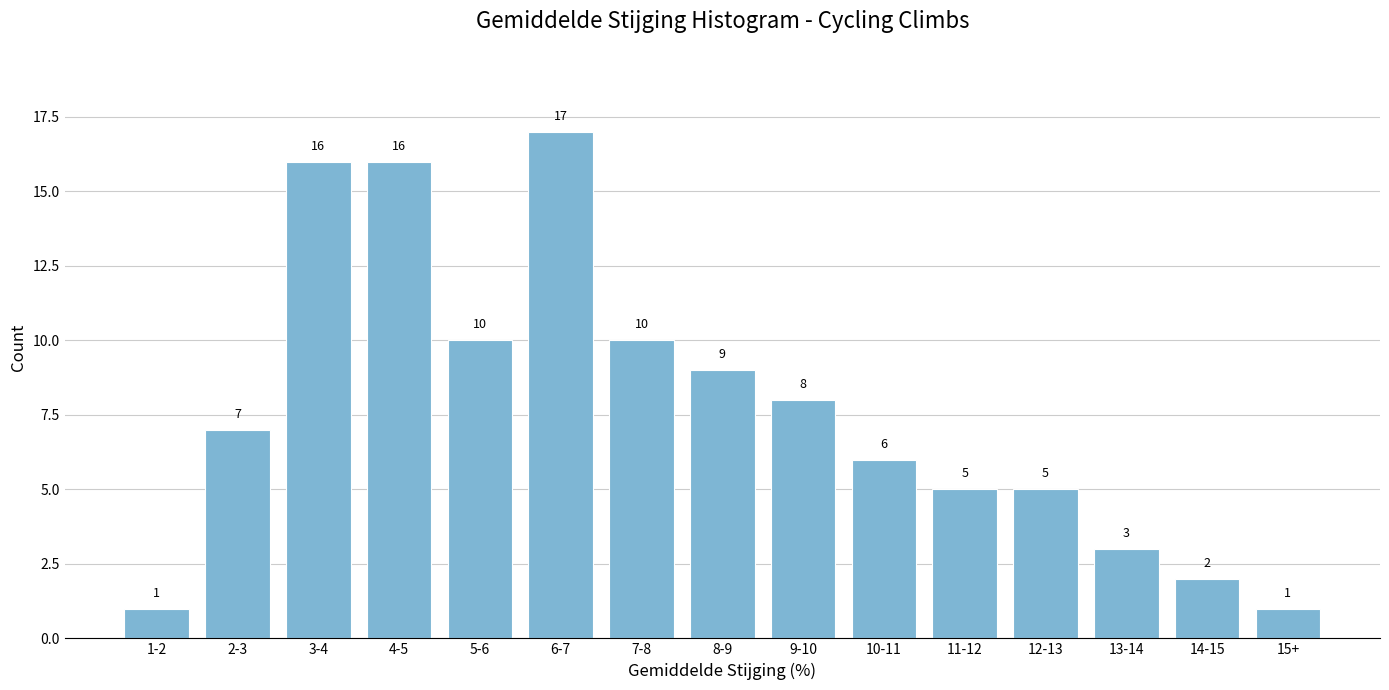

Reading left to right, extract all data points from this chart.

1-2=1	2-3=7	3-4=16	4-5=16	5-6=10	6-7=17	7-8=10	8-9=9	9-10=8	10-11=6	11-12=5	12-13=5	13-14=3	14-15=2	15+=1